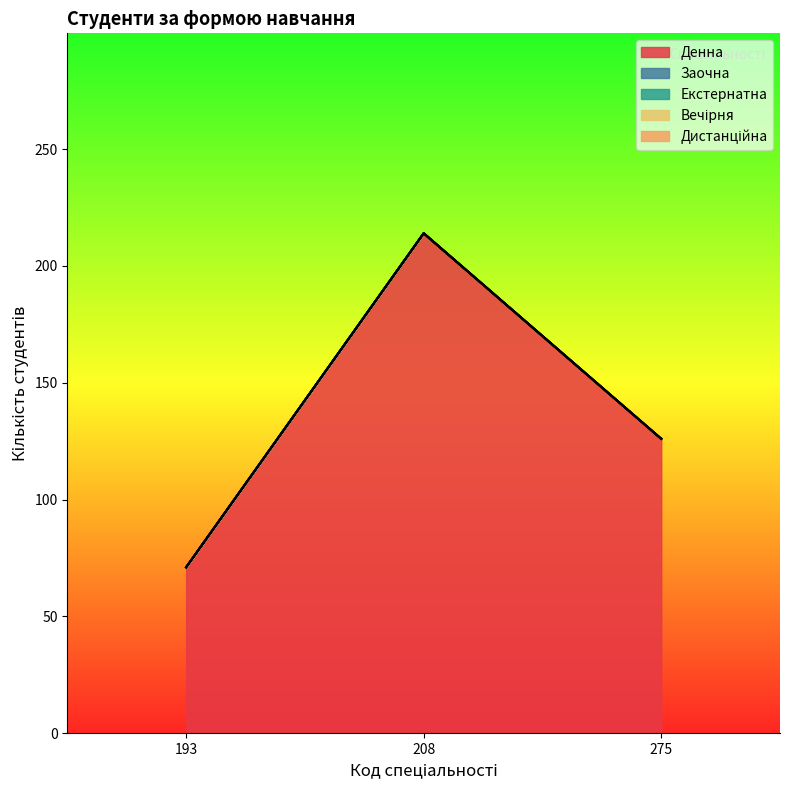

List the labels in order of Екстернатна value, largest first.

193, 208, 275